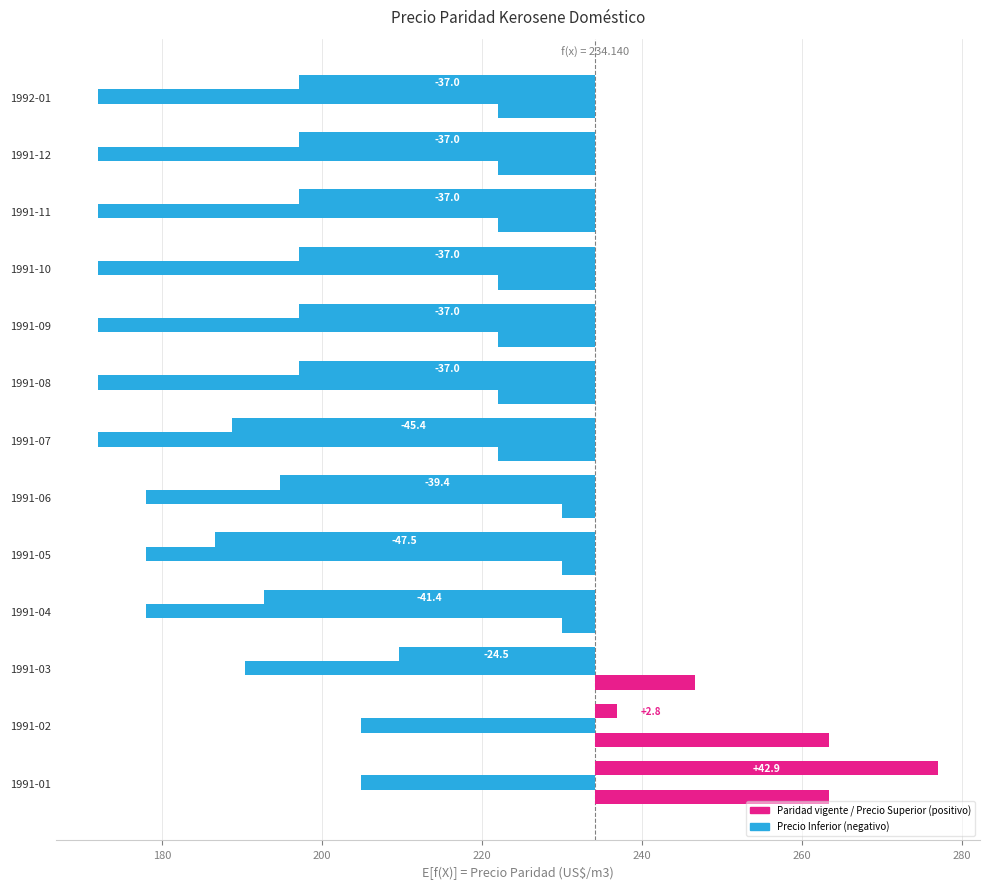

Is it true that Precio Superior equals -19.8 at 1992-01?

False